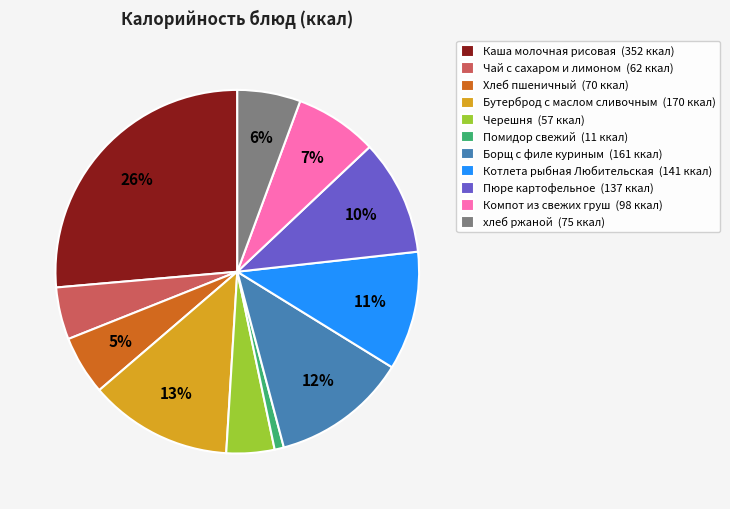

How many segments does this pie chart have?

11